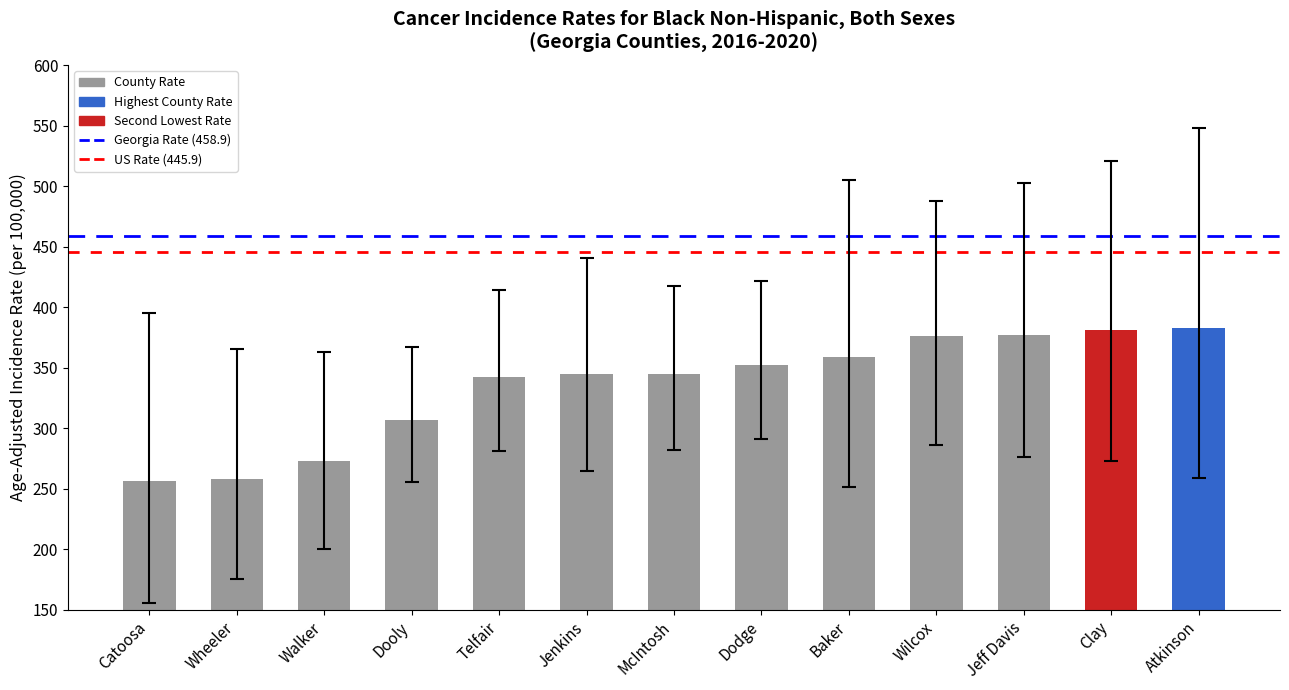

What is the ratio of the value at Catoosa to the value at Dodge?

0.7